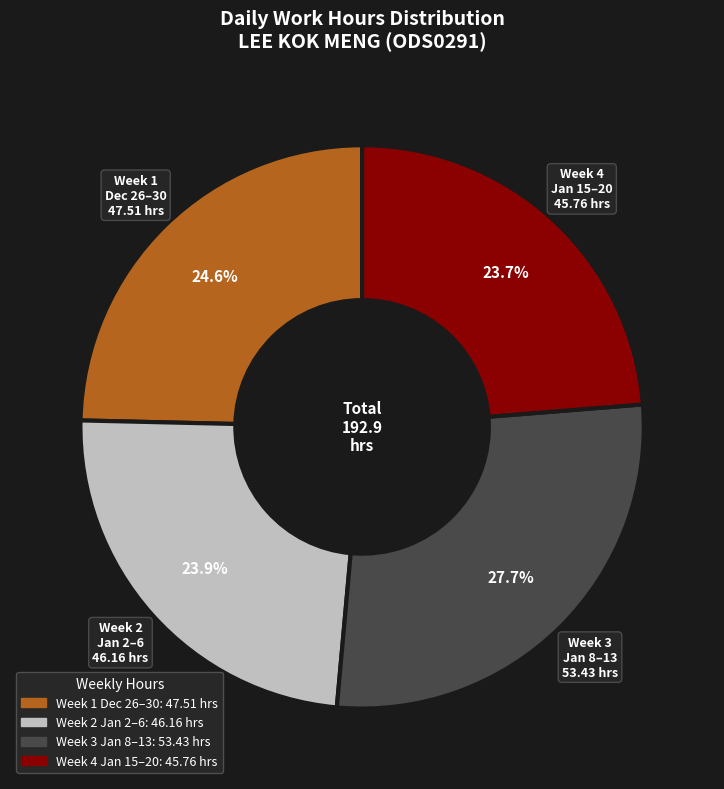

What is the largest slice in the pie chart?

Week 3 Jan 8–13